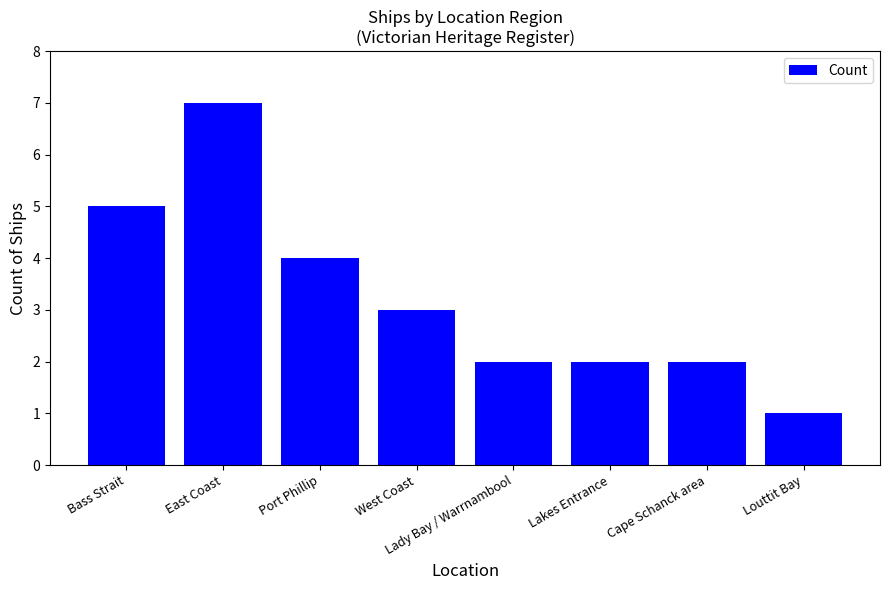

The value at East Coast is 3. True or false?

False